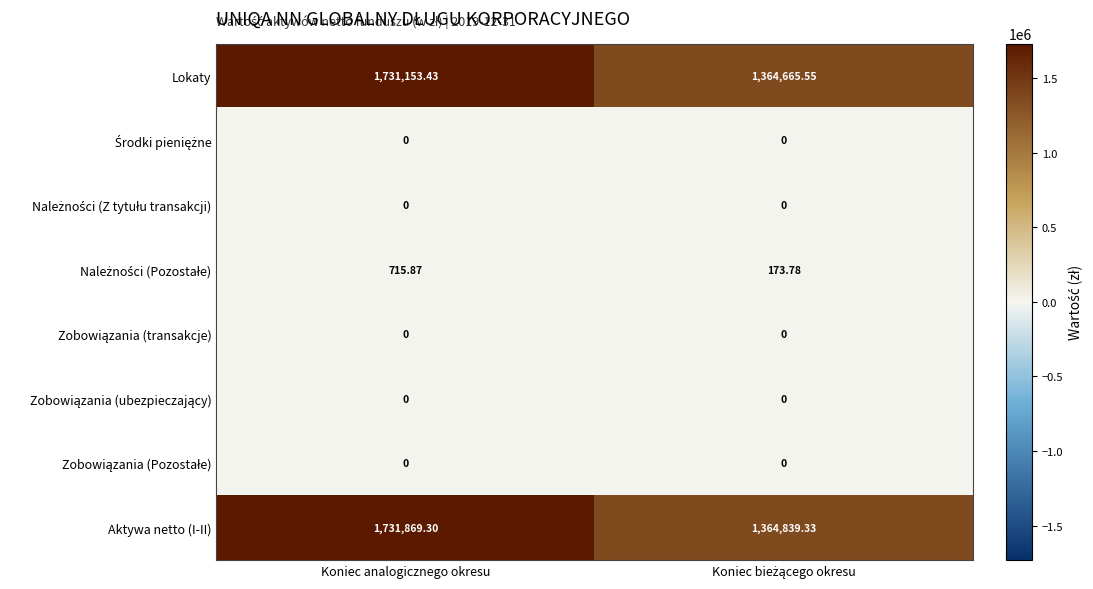

At which label does Lokaty first exceed 1731153?

Koniec analogicznego okresu